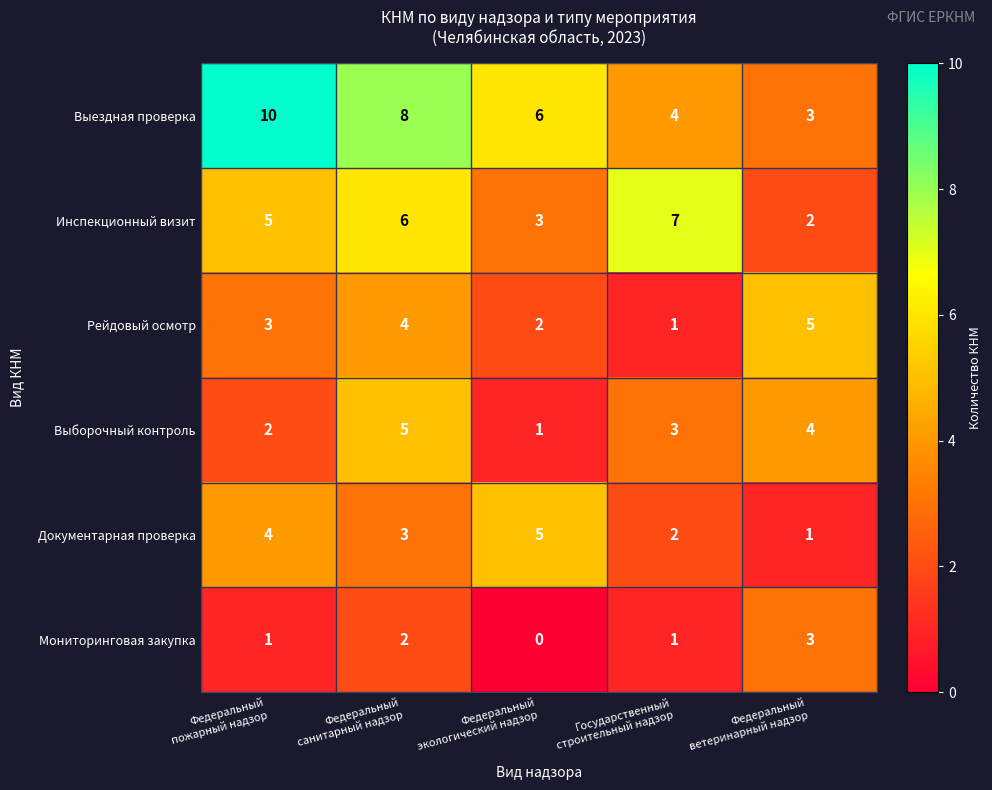

What is the average value of the Выборочный контроль series?

3